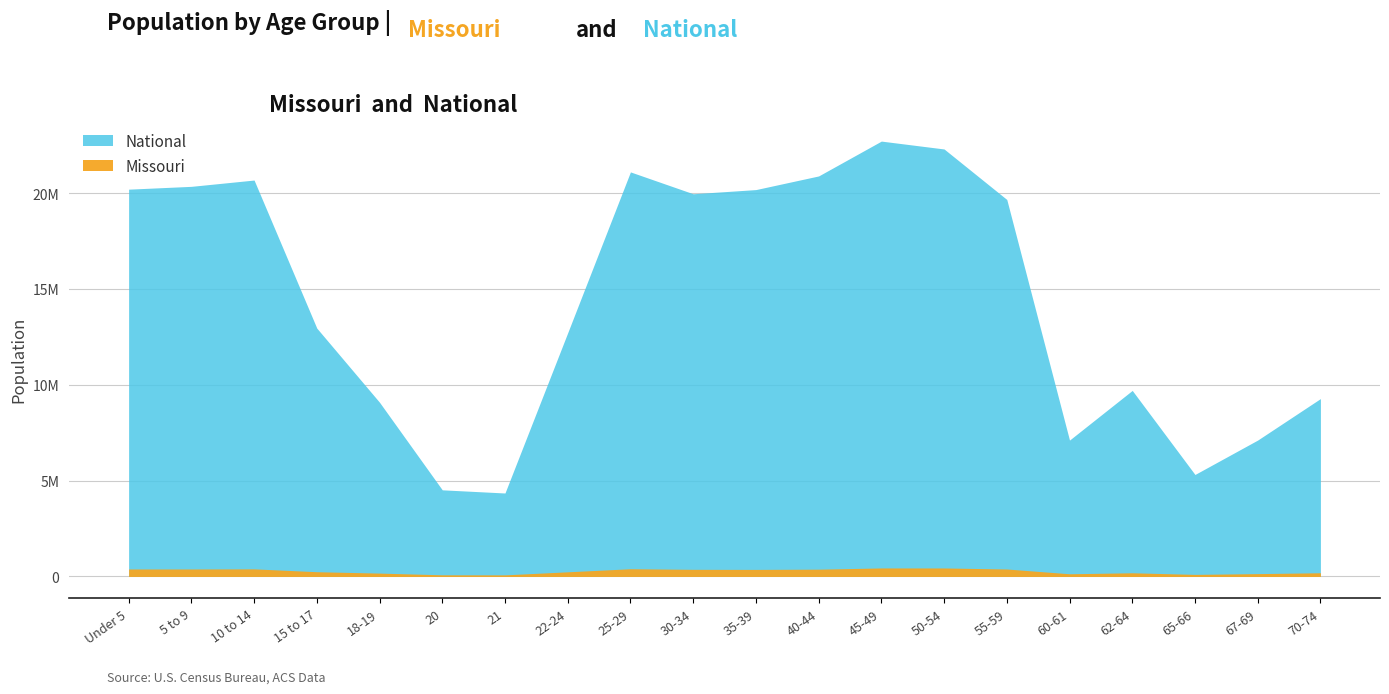

Between 10 to 14 and 5 to 9, which is larger?

10 to 14